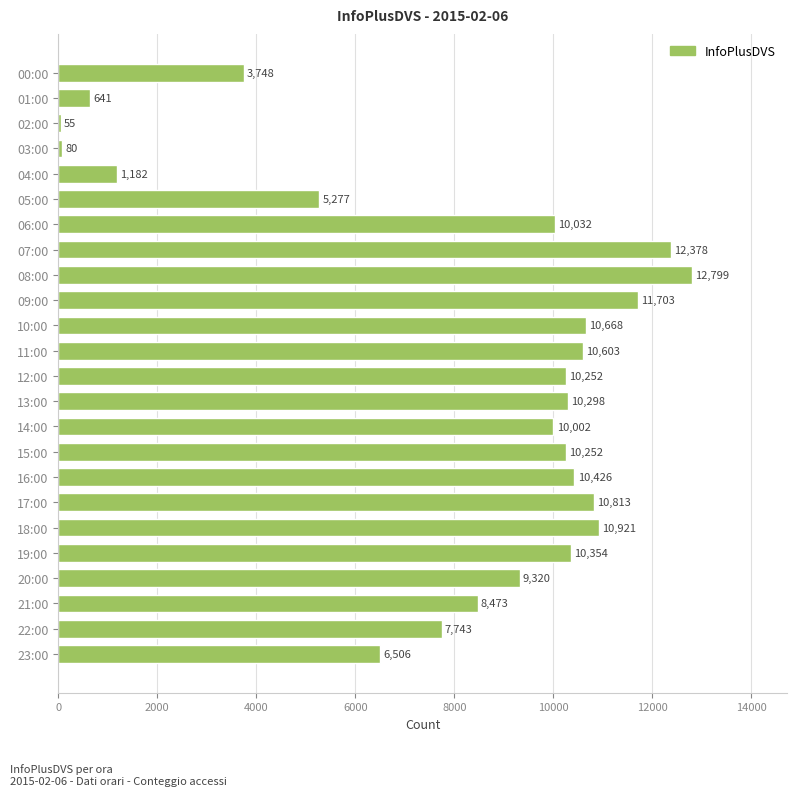

What is the change in value from 02:00 to 20:00?

+9265